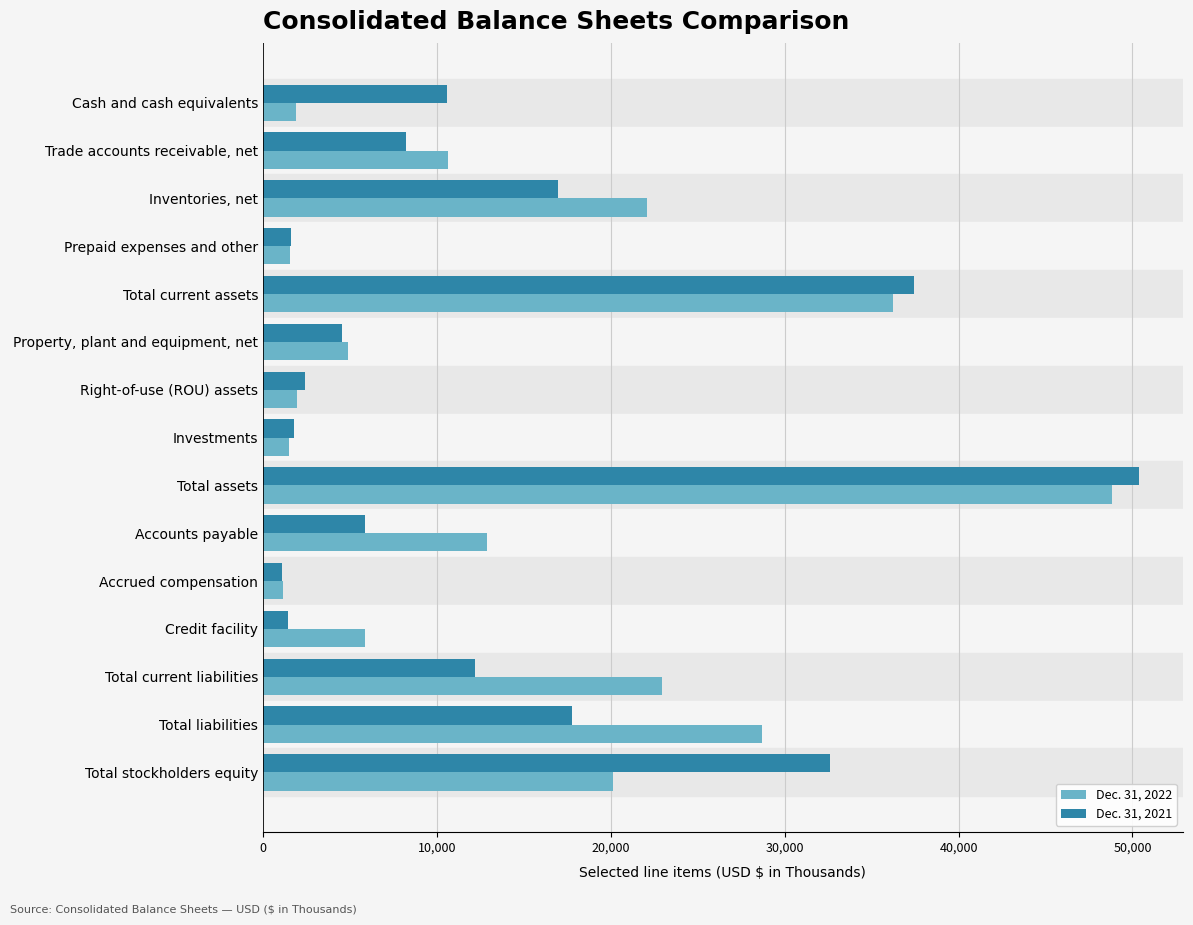

Rank the series by their average value, from highest to lowest.

Dec. 31, 2022, Dec. 31, 2021